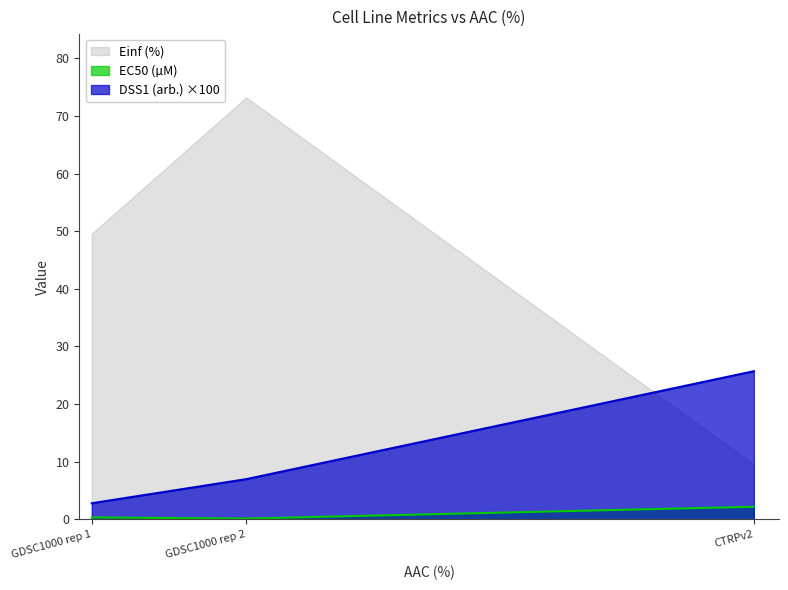

List the series in order of their overall mean, highest first.

Einf (%), DSS1 (arb.) ×100, EC50 (µM)